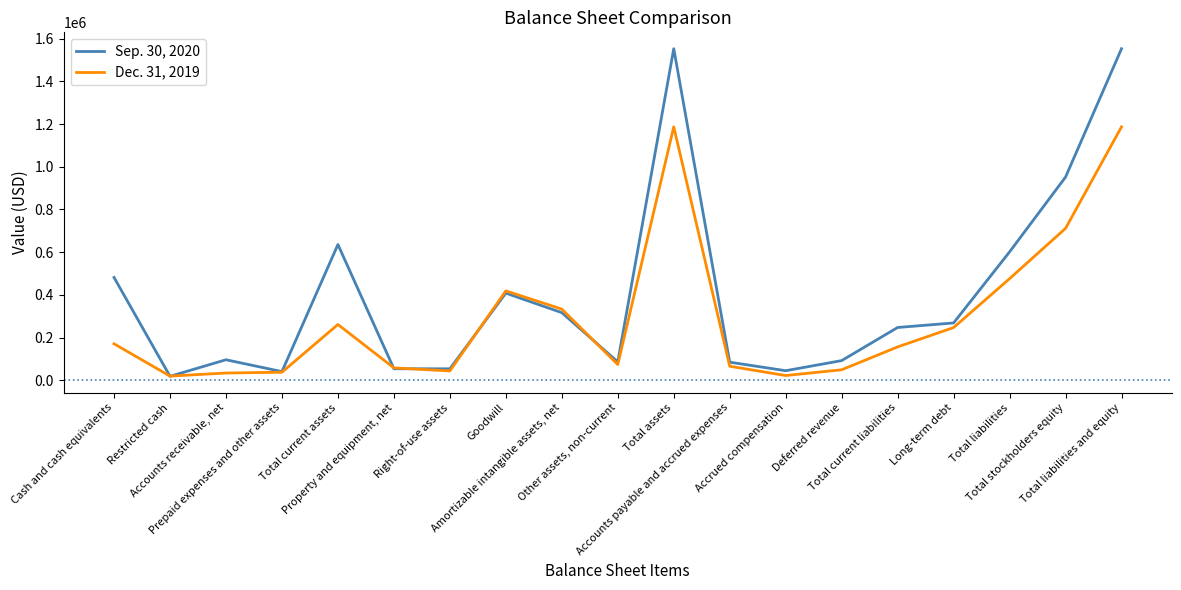

List the series in order of their overall mean, highest first.

Sep. 30, 2020, Dec. 31, 2019